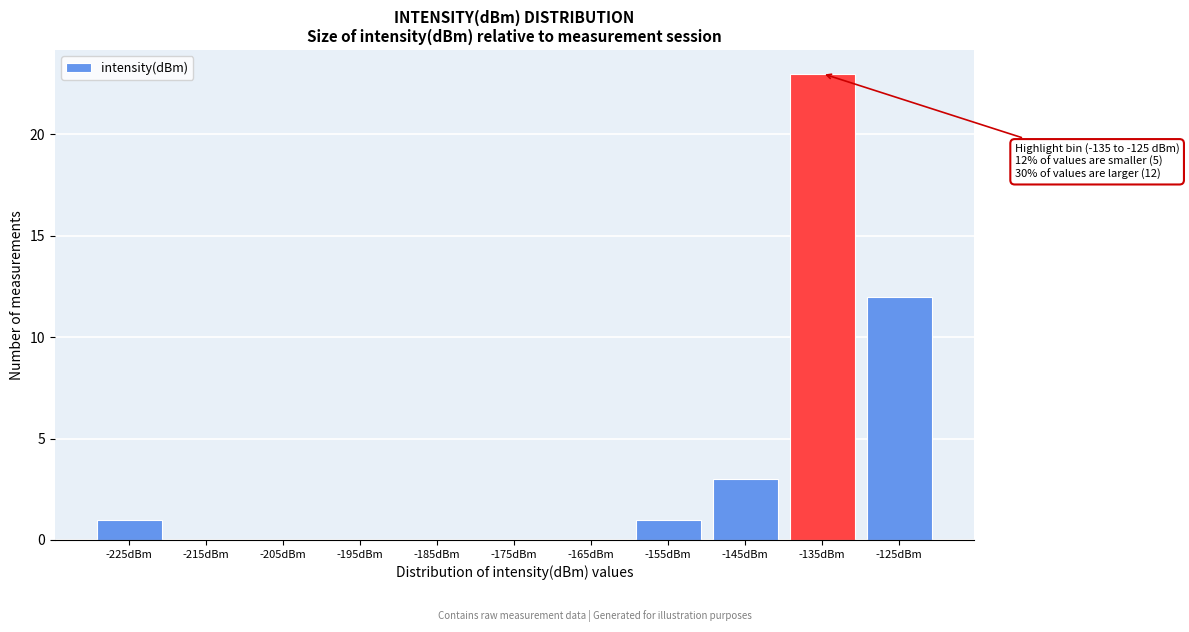

Which has a higher value, -175dBm or -225dBm?

-225dBm